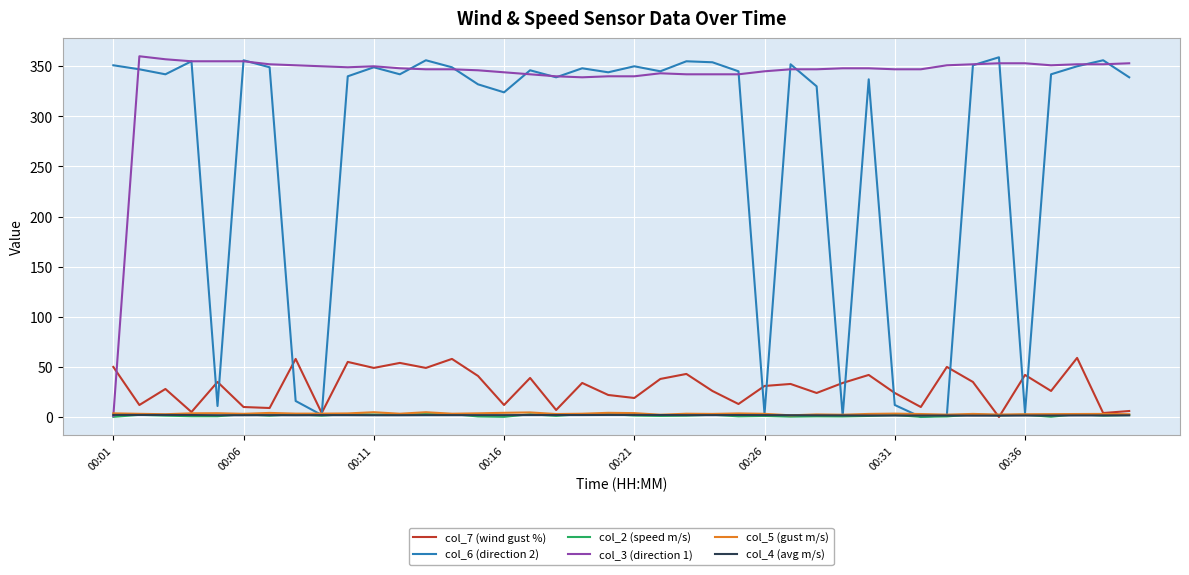

True or false: col_7 (wind gust %) and col_3 (direction 1) intersect in this chart.

True